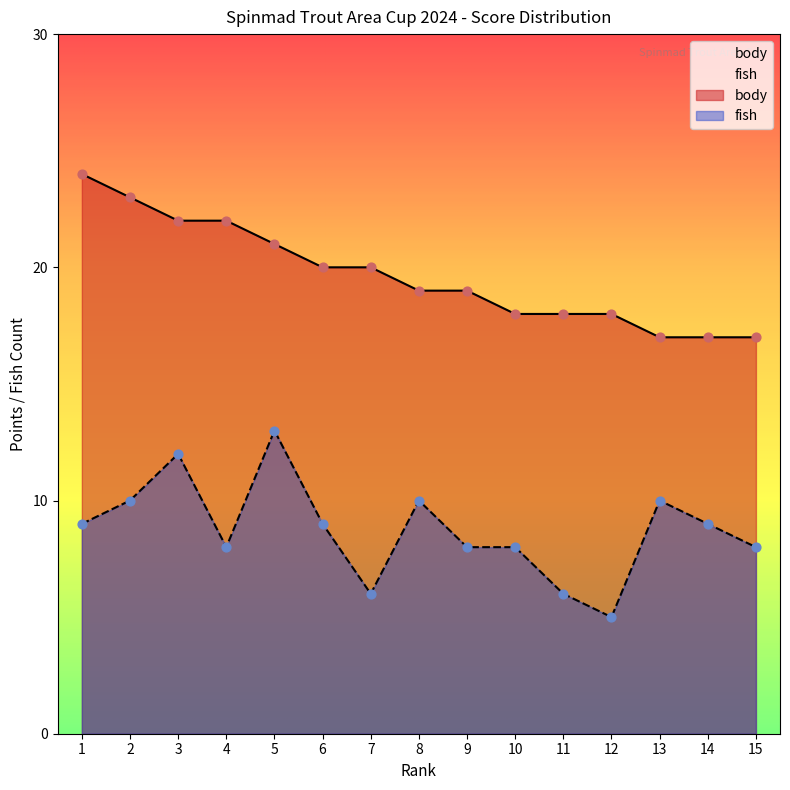

Which series reaches the maximum Y coordinate?

body